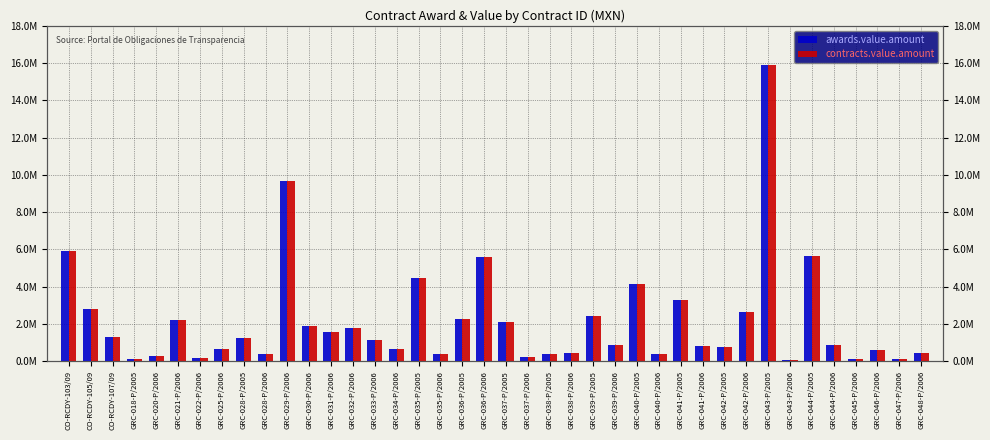

What are all the series names shown in the legend?

awards.value.amount, contracts.value.amount